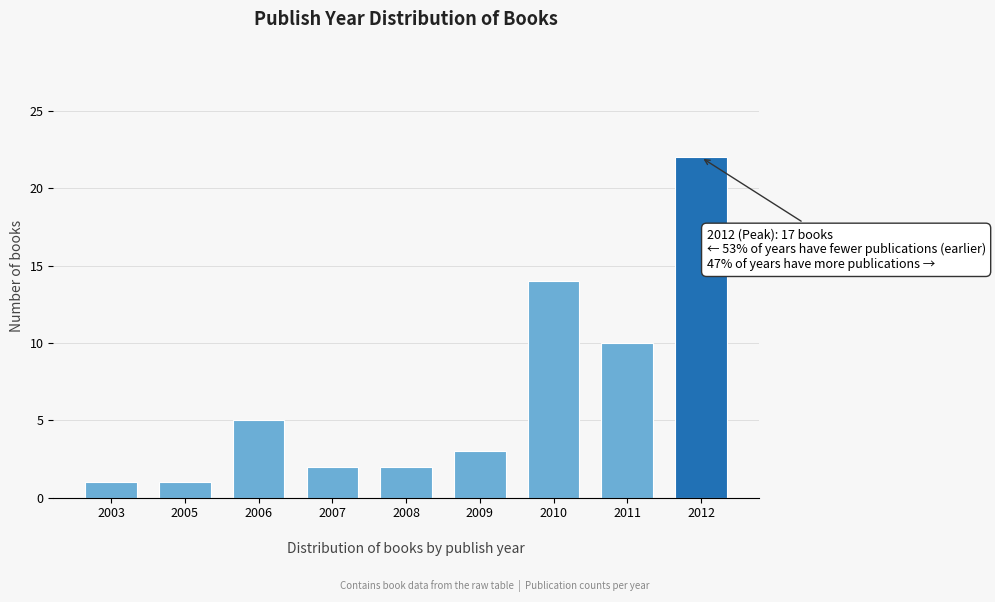

Reading left to right, what are all the values shown in this chart?

2003=1	2005=1	2006=5	2007=2	2008=2	2009=3	2010=14	2011=10	2012=22